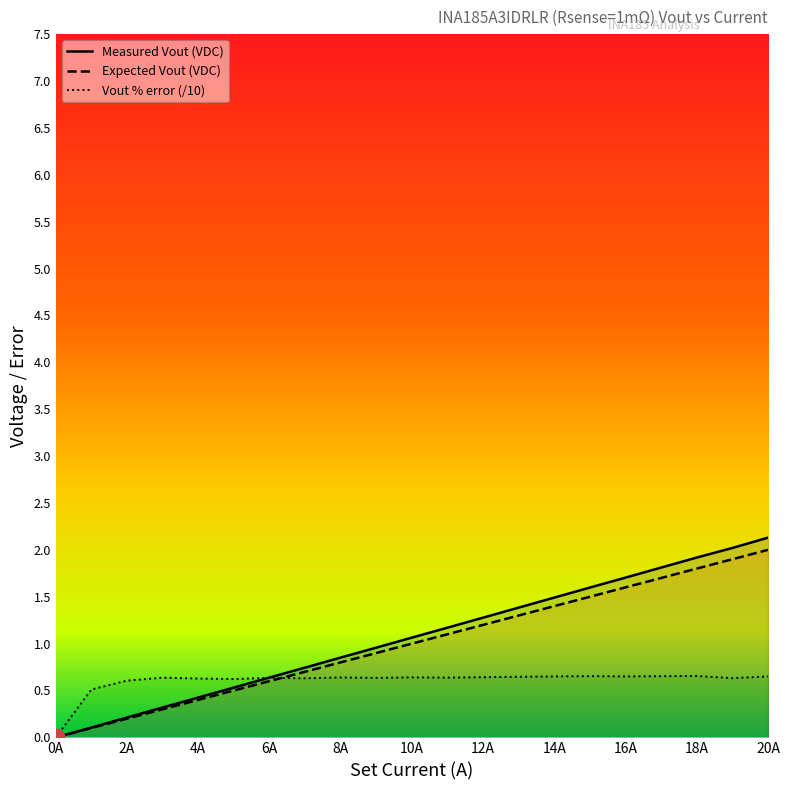

True or false: Expected Vout (VDC) has more than 2 interior local peaks.

False